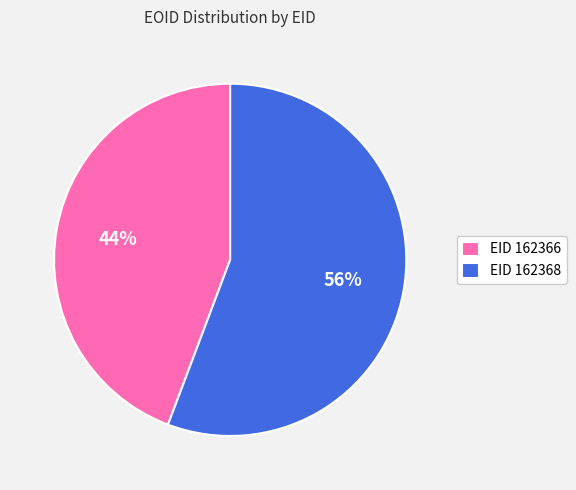

Does EID 162368 account for over 50% of the chart?

Yes